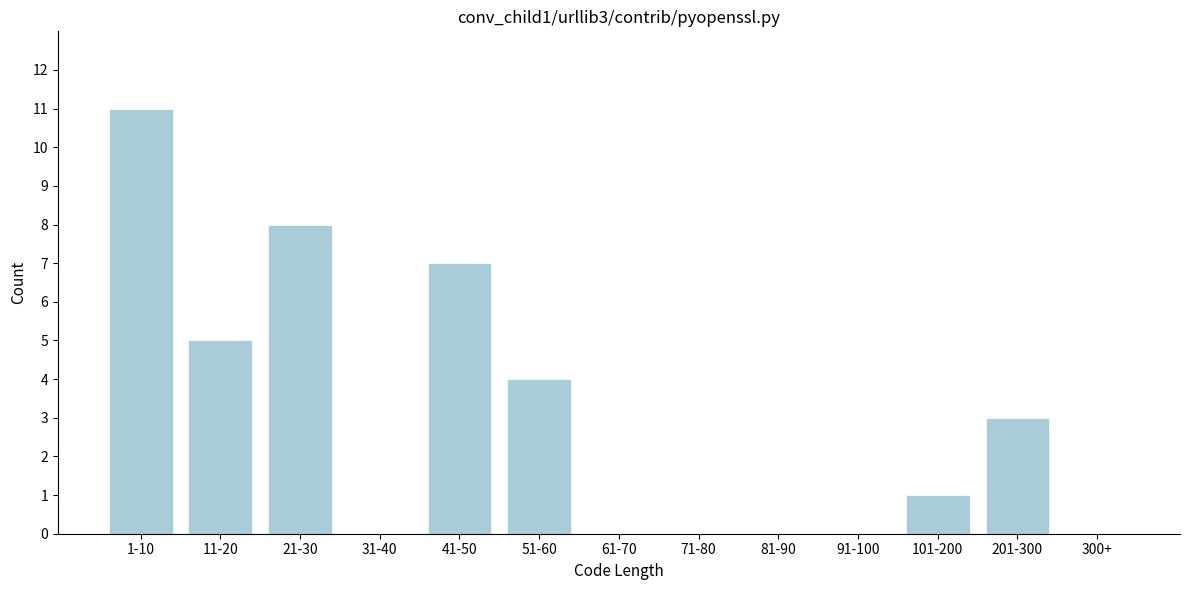

Reading left to right, transcribe all the data shown in this chart.

1-10=11	11-20=5	21-30=8	31-40=0	41-50=7	51-60=4	61-70=0	71-80=0	81-90=0	91-100=0	101-200=1	201-300=3	300+=0